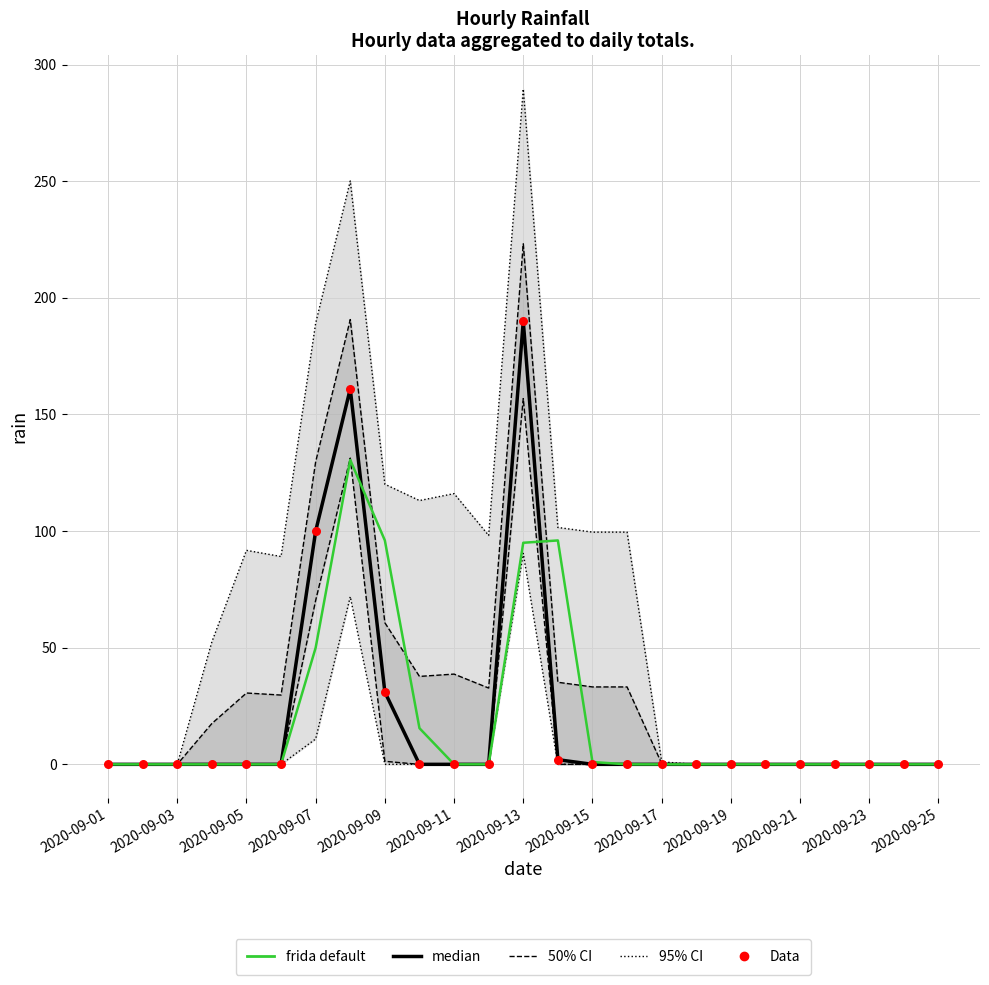

Which series has the largest total across all categories?

median